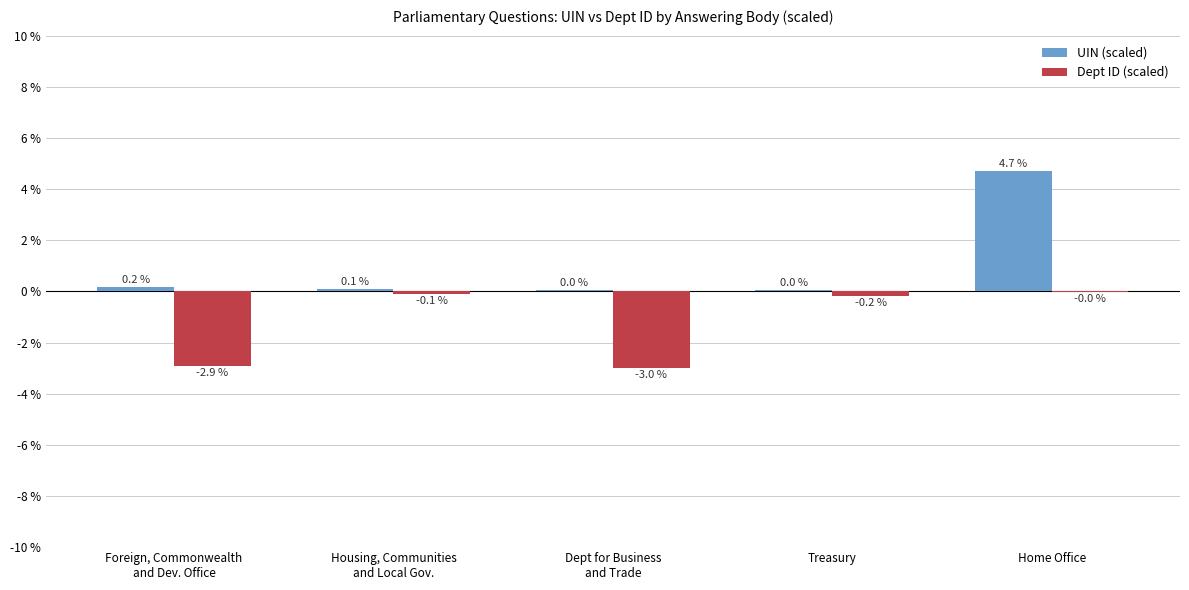

At which label does Dept ID (scaled) reach its peak?

Home Office